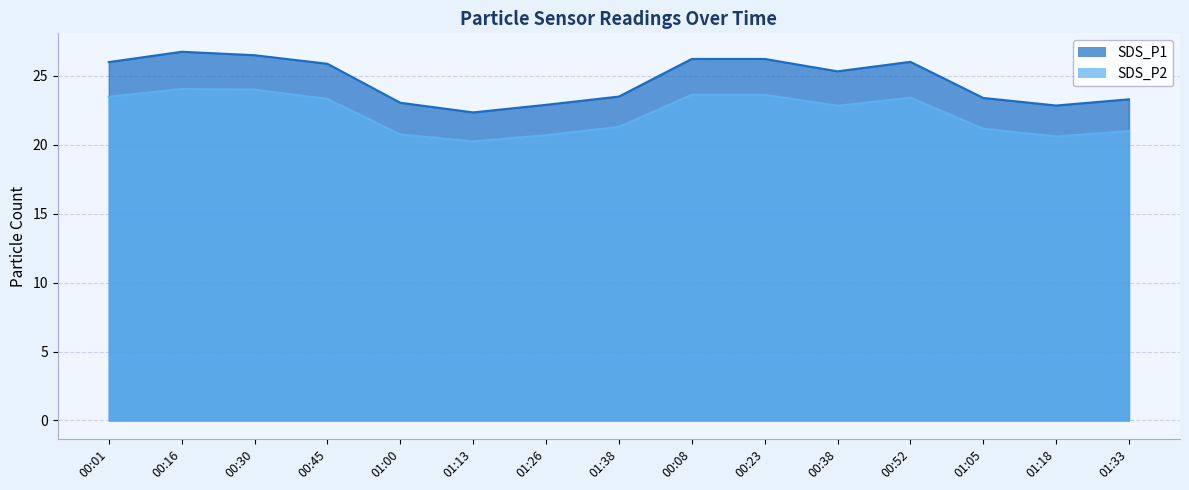

Which category has the highest value in the SDS_P2 series?

00:16